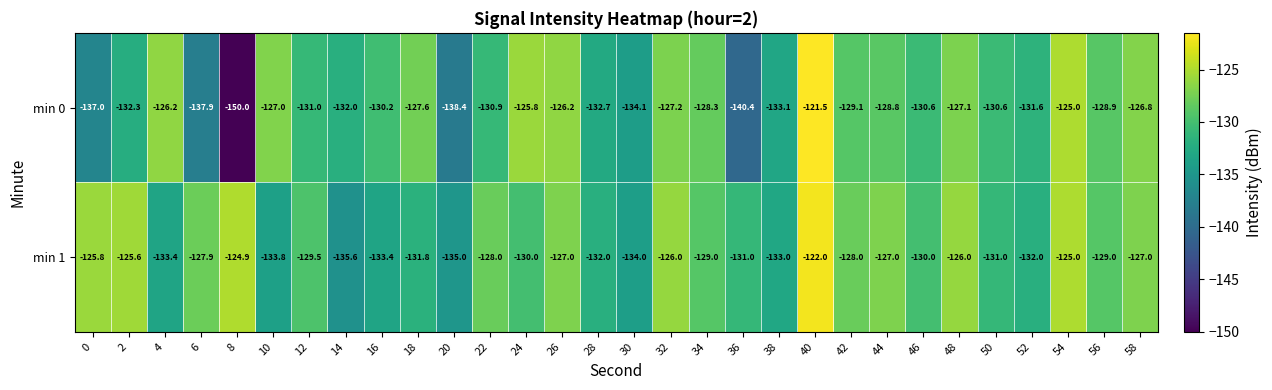

Is the value of min 0 at 10 greater than the value of min 1 at 32?

No